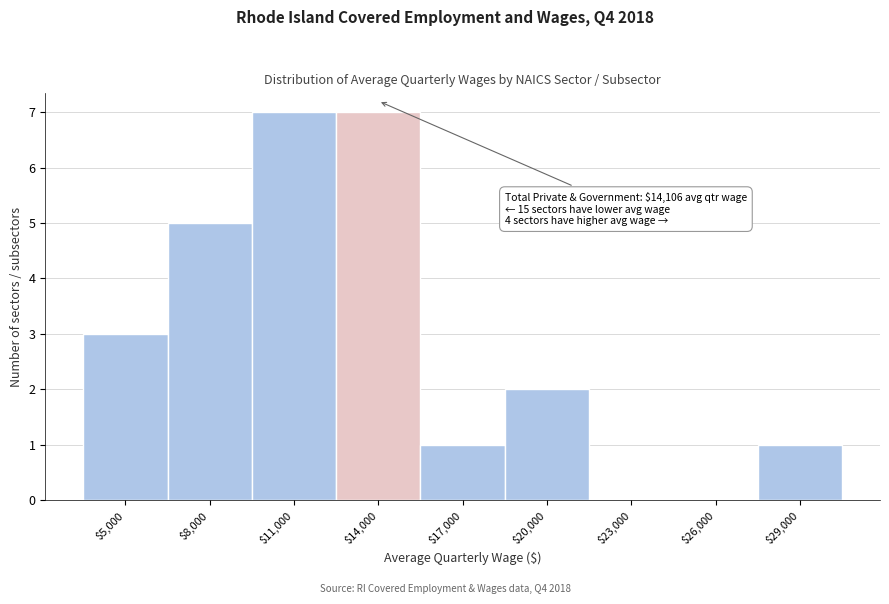

What is the maximum value shown in the chart?

7